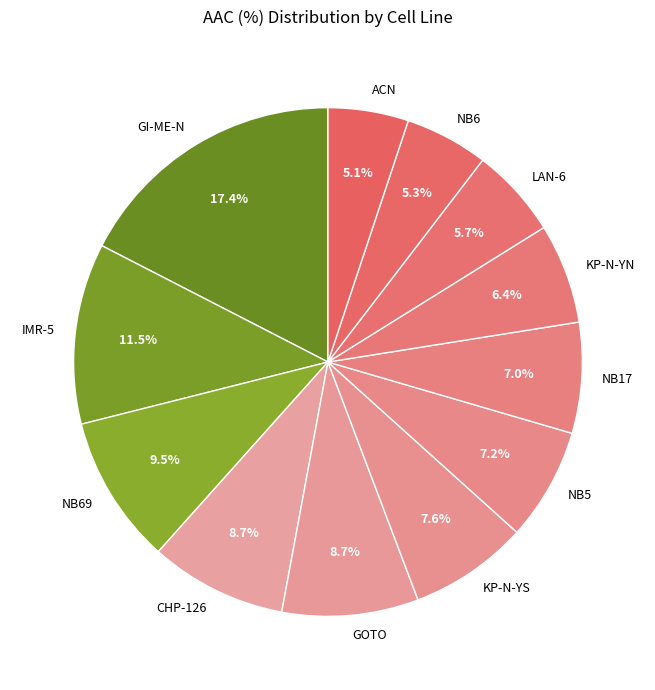

Does any single category account for the majority?

No